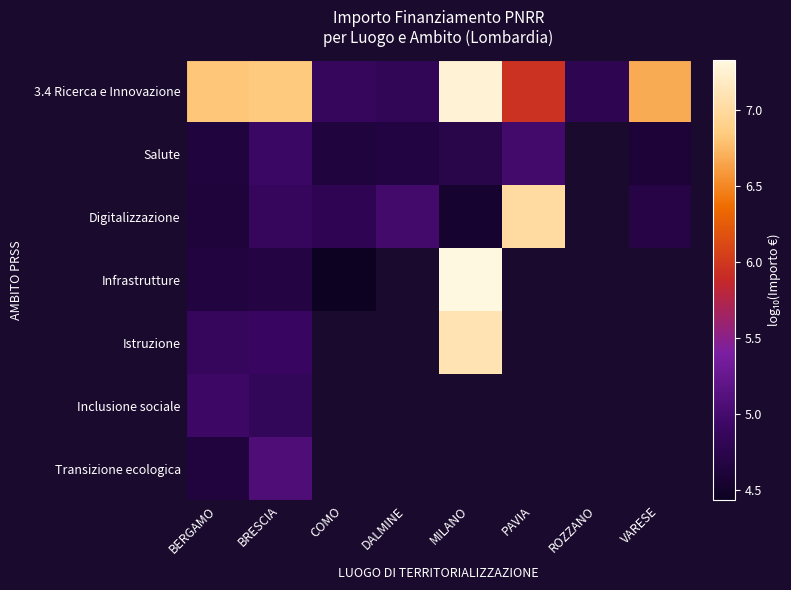

Between DALMINE and MILANO, which series saw the biggest shift?

3.4 Ricerca e Innovazione